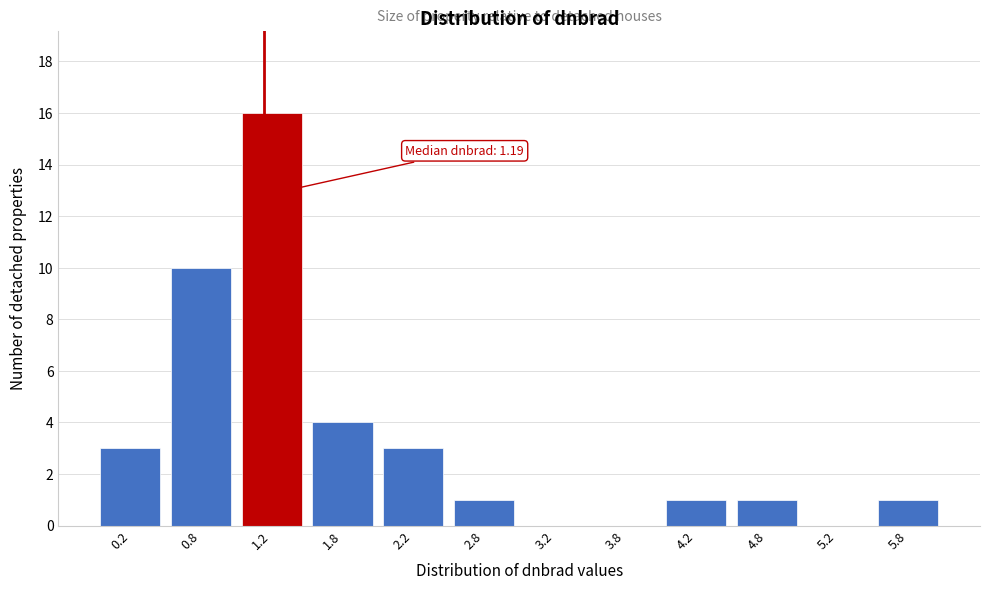

Which range on the x-axis has the tallest bar?

1.0 to 1.5